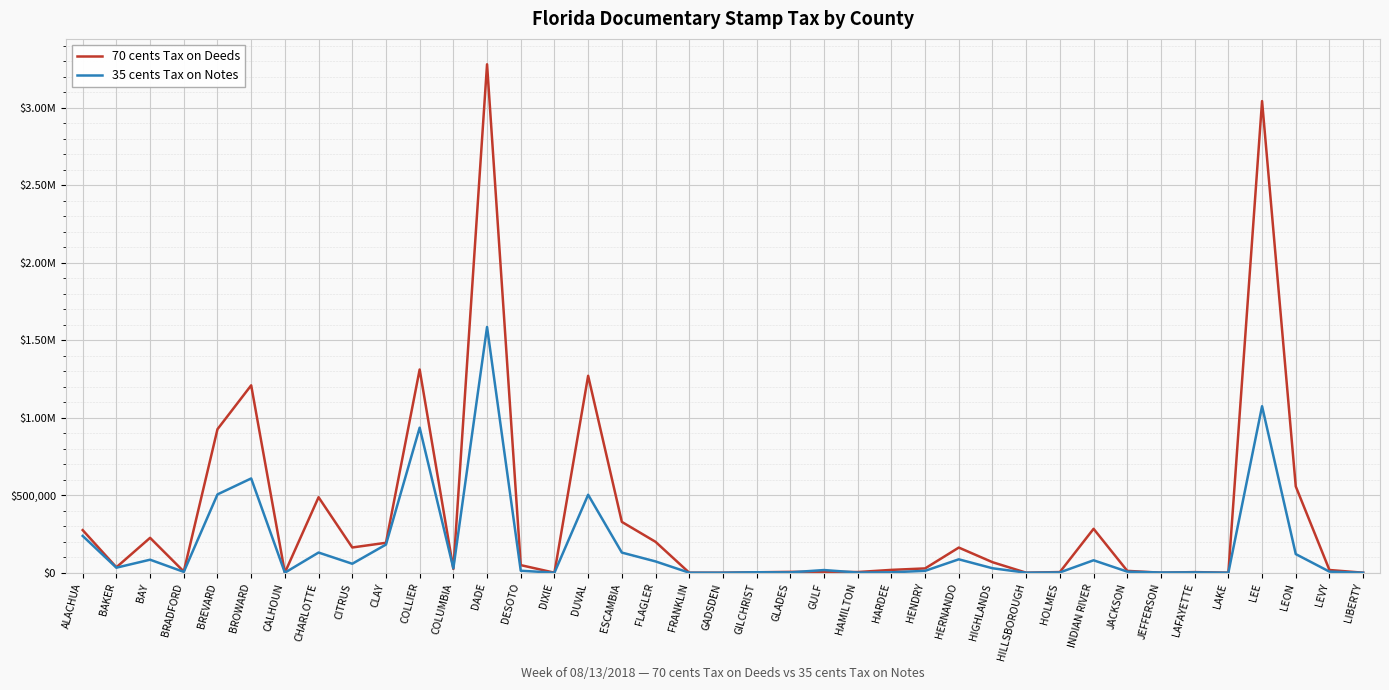

Reading left to right, transcribe all the data shown in this chart.

70 cents Tax on Deeds: ALACHUA=274856.0	BAKER=34980.4	BAY=225094.1	BRADFORD=7695.1	BREVARD=926139.2	BROWARD=1209425.7	CALHOUN=109.2	CHARLOTTE=487155.9	CITRUS=162784.3	CLAY=193091.5	COLLIER=1311499.0	COLUMBIA=24427.9	DADE=3281355.6	DESOTO=48899.2	DIXIE=0.0	DUVAL=1271022.2	ESCAMBIA=327987.1	FLAGLER=199352.3	FRANKLIN=0.0	GADSDEN=0.0	GILCHRIST=2722.3	GLADES=5351.5	GULF=6106.8	HAMILTON=4351.2	HARDEE=18214.0	HENDRY=27635.3	HERNANDO=162196.3	HIGHLANDS=67869.9	HILLSBOROUGH=0.0	HOLMES=4209.8	INDIAN RIVER=283282.3	JACKSON=11859.4	JEFFERSON=43.4	LAFAYETTE=3927.0	LAKE=0.0	LEE=3044021.4	LEON=557053.7	LEVY=17426.5	LIBERTY=0.0
35 cents Tax on Notes: ALACHUA=237312.2	BAKER=32433.1	BAY=83919.1	BRADFORD=5302.9	BREVARD=505350.3	BROWARD=608433.3	CALHOUN=95.9	CHARLOTTE=130105.1	CITRUS=57727.2	CLAY=181572.6	COLLIER=935904.9	COLUMBIA=28111.7	DADE=1585881.1	DESOTO=12733.4	DIXIE=0.0	DUVAL=503200.5	ESCAMBIA=129961.3	FLAGLER=72852.1	FRANKLIN=0.0	GADSDEN=0.0	GILCHRIST=2911.7	GLADES=2192.1	GULF=17115.0	HAMILTON=1048.6	HARDEE=2482.2	HENDRY=11980.5	HERNANDO=86391.6	HIGHLANDS=28712.2	HILLSBOROUGH=0.0	HOLMES=1905.8	INDIAN RIVER=80224.9	JACKSON=6841.8	JEFFERSON=1201.2	LAFAYETTE=2358.3	LAKE=0.0	LEE=1074509.8	LEON=120158.9	LEVY=6842.9	LIBERTY=0.0